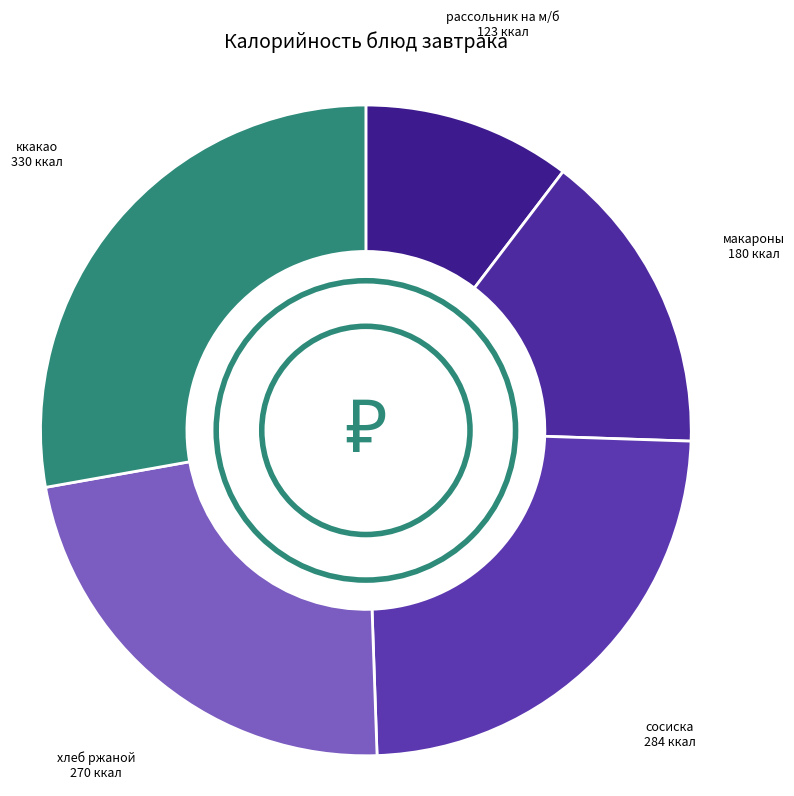

Is there a majority slice in this chart?

No